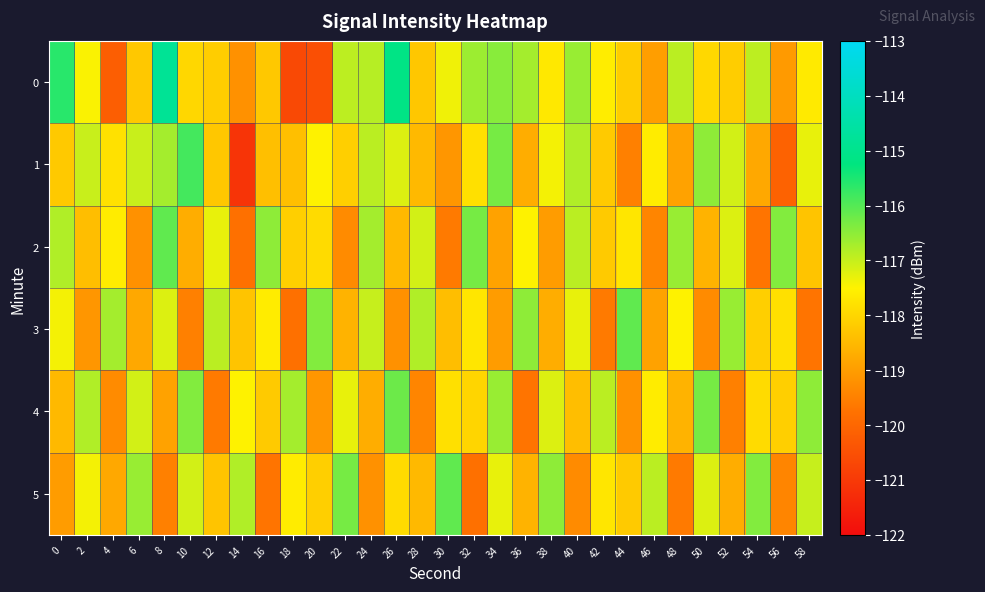

Which label corresponds to the smallest value in the chart?

14